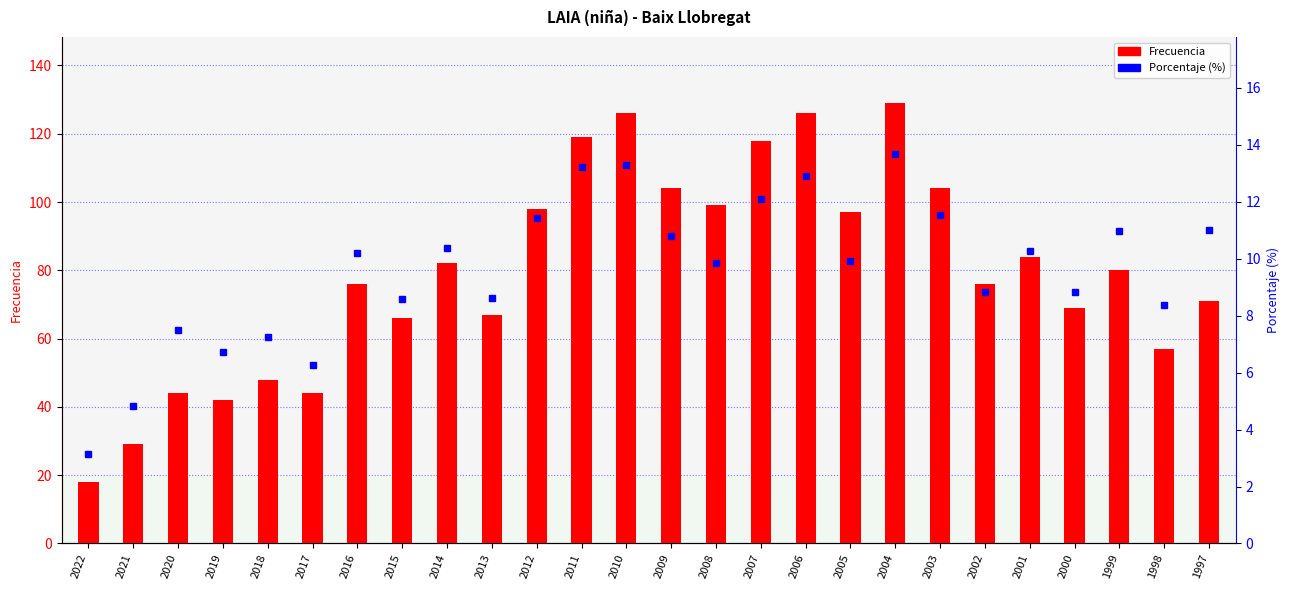

What is the total value across all series at 2007?

130.1